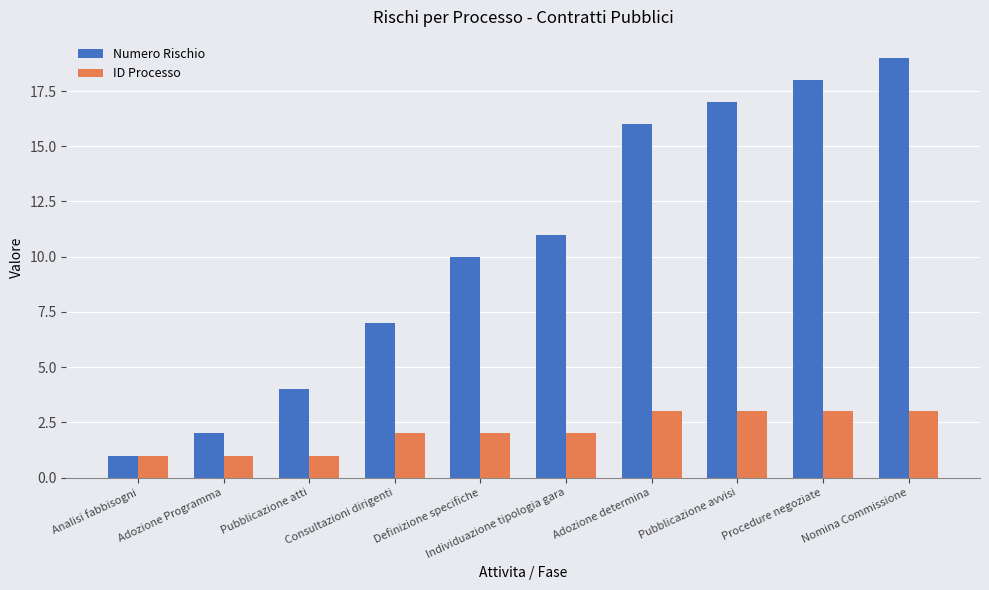

Is the value of Numero Rischio at Individuazione tipologia gara greater than the value of ID Processo at Pubblicazione atti?

Yes